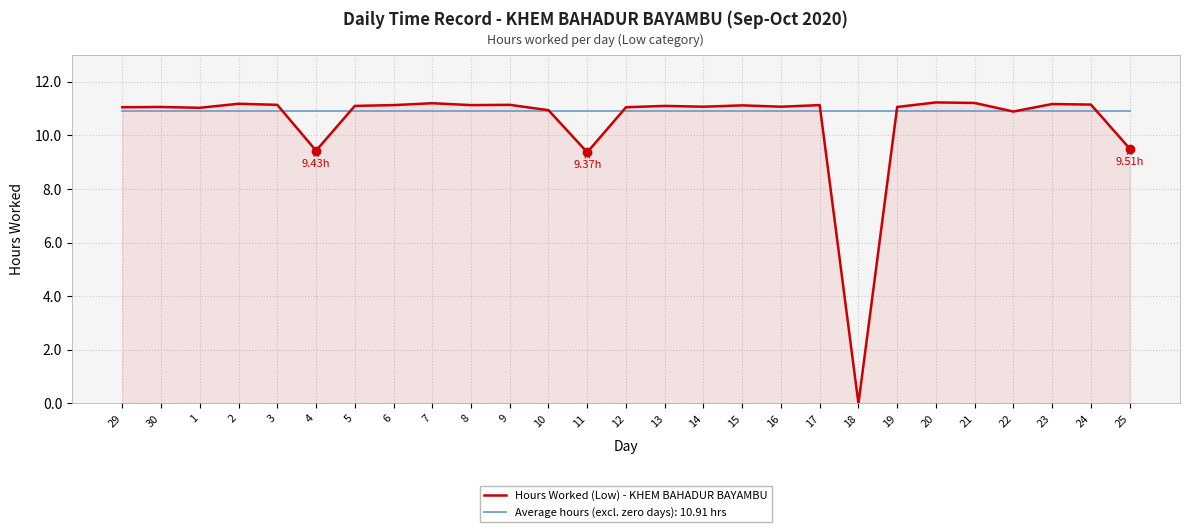

How many lines are shown in the chart?

2